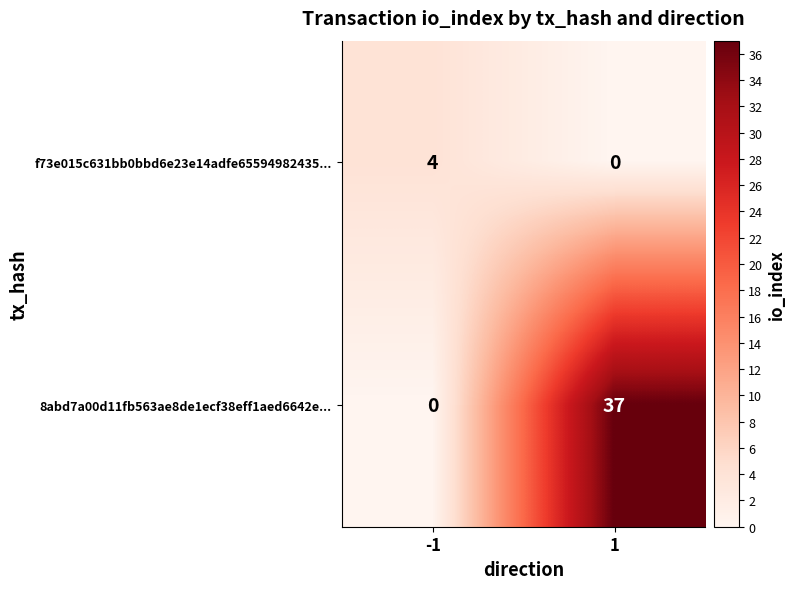

Reading left to right, list all the values displayed in this chart.

f73e015c631bb0bbd6e23e14adfe65594982435...: 4	0
8abd7a00d11fb563ae8de1ecf38eff1aed6642e...: 0	37